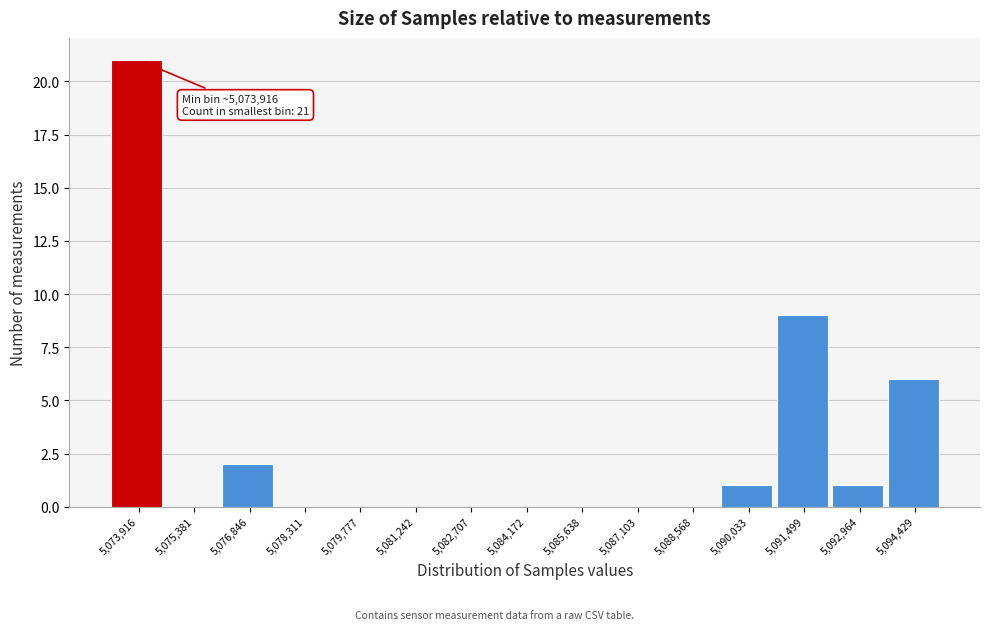

Reading right to left, what are all the values shown in this chart?

5,094,429=6	5,092,964=1	5,091,499=9	5,090,033=1	5,088,568=0	5,087,103=0	5,085,638=0	5,084,172=0	5,082,707=0	5,081,242=0	5,079,777=0	5,078,311=0	5,076,846=2	5,075,381=0	5,073,916=21